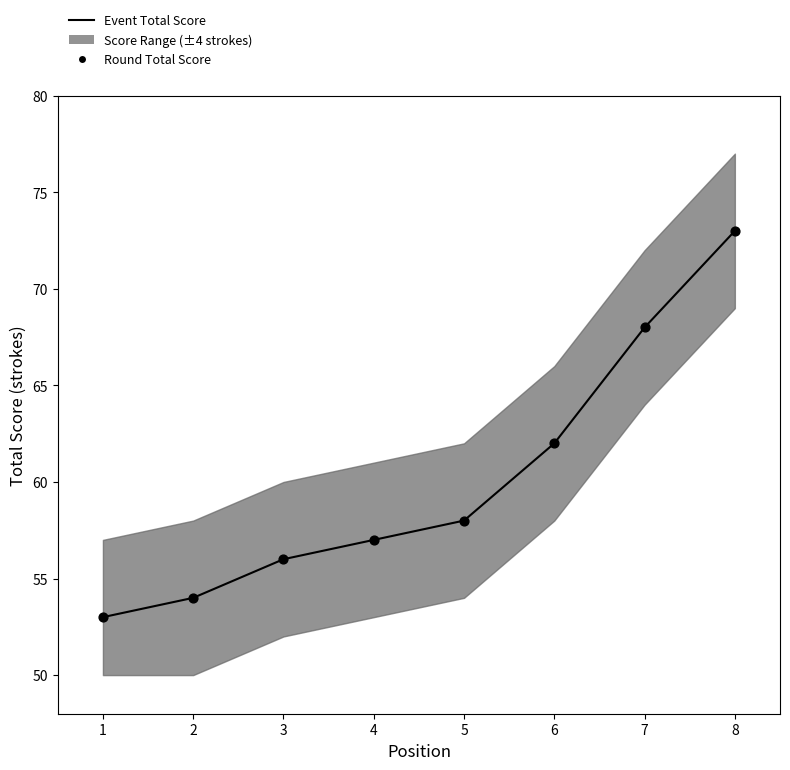

Which series has the largest total across all categories?

Event Total Score